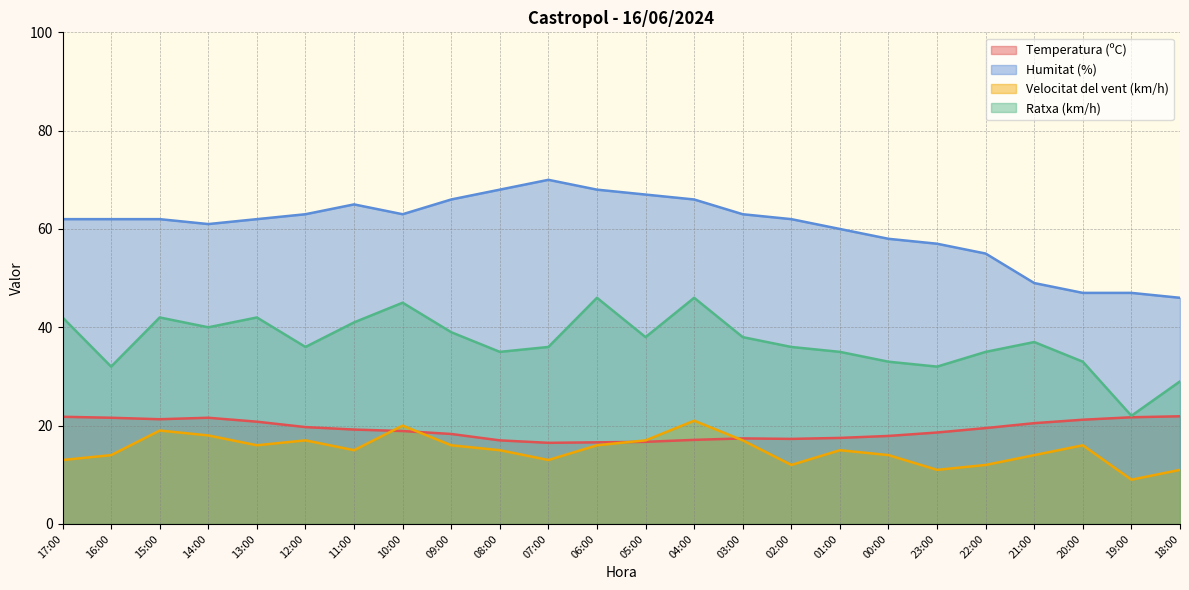

True or false: Humitat (%) and Temperatura (ºC) intersect in this chart.

False